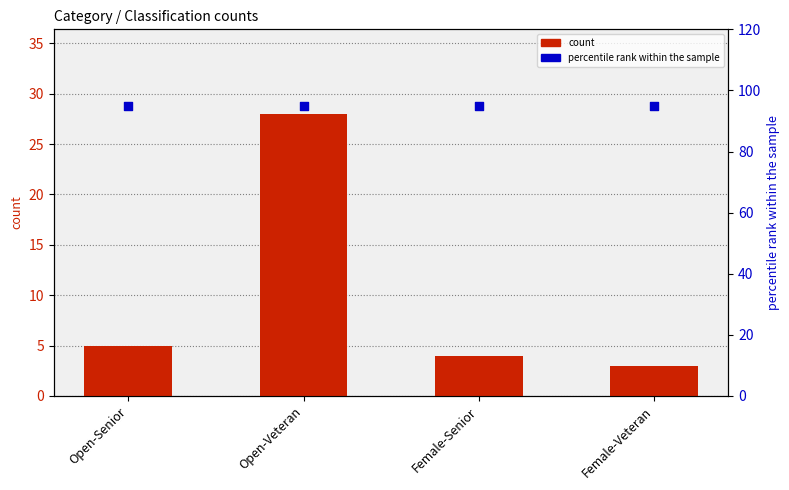

Which series contains the highest Y value?

percentile rank within the sample